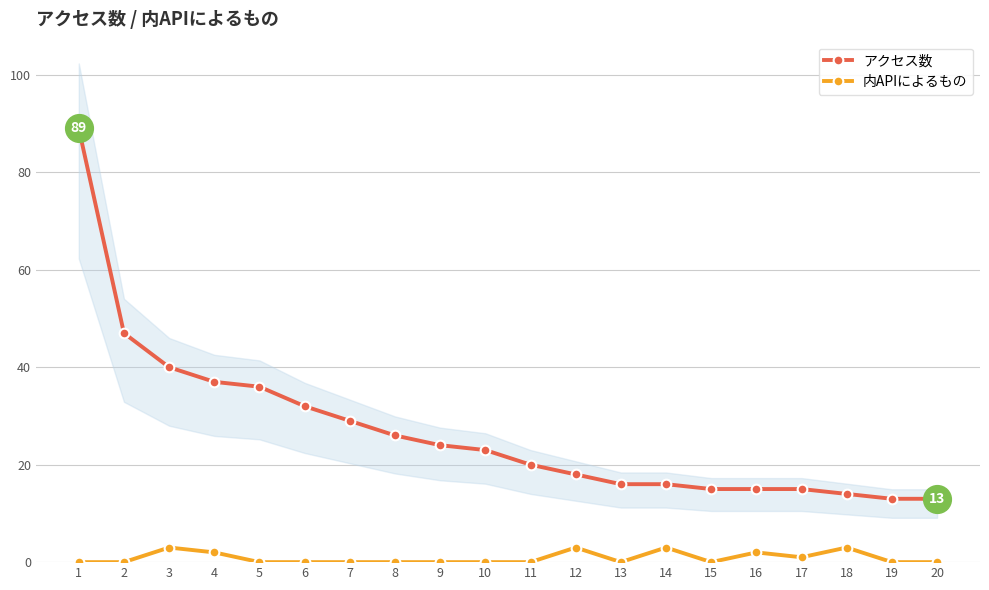

What is the sum of all アクセス数 values?

538